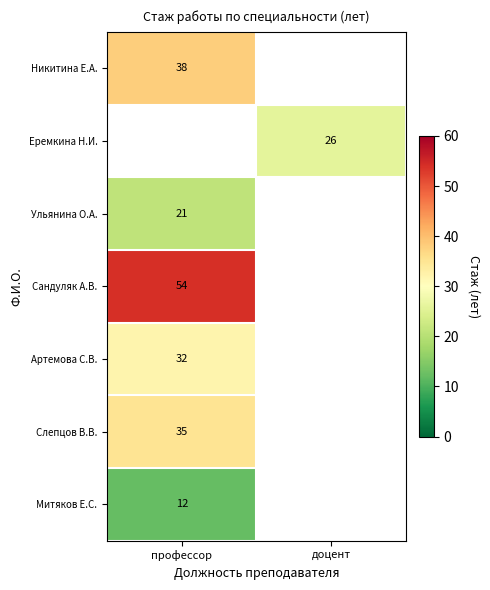

How many series are shown in this chart?

7